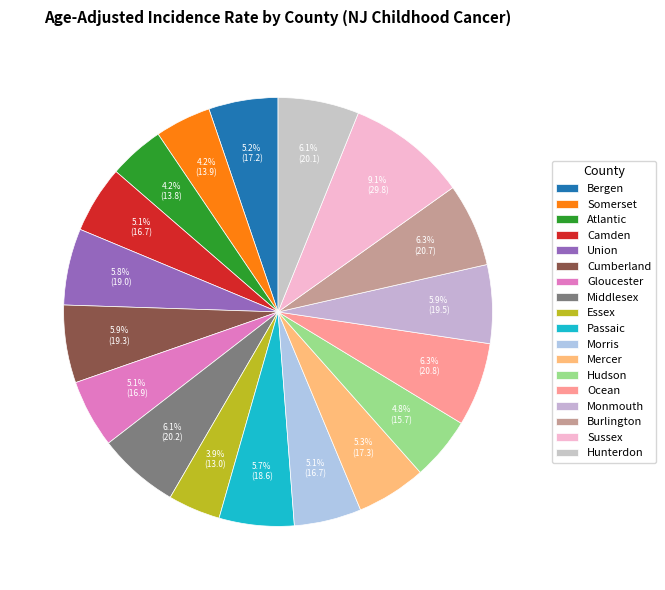

Count the number of slices in the pie.

18